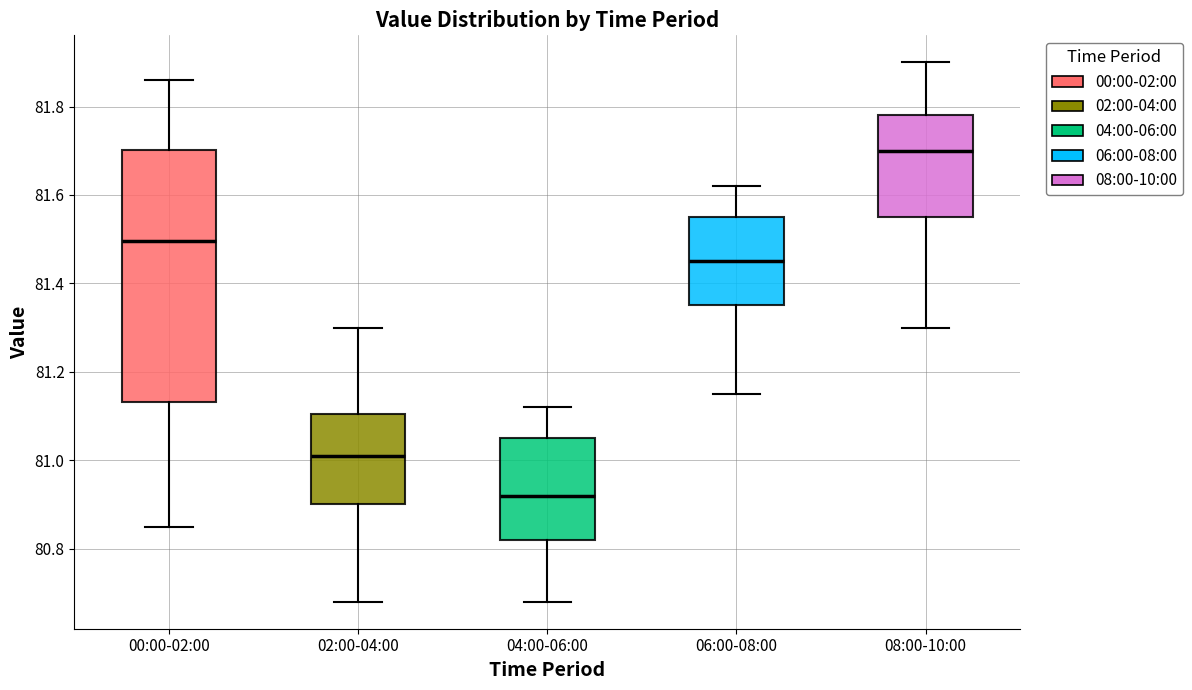

Comparing the boxes themselves (not the whiskers), which one is the tallest?

00:00-02:00